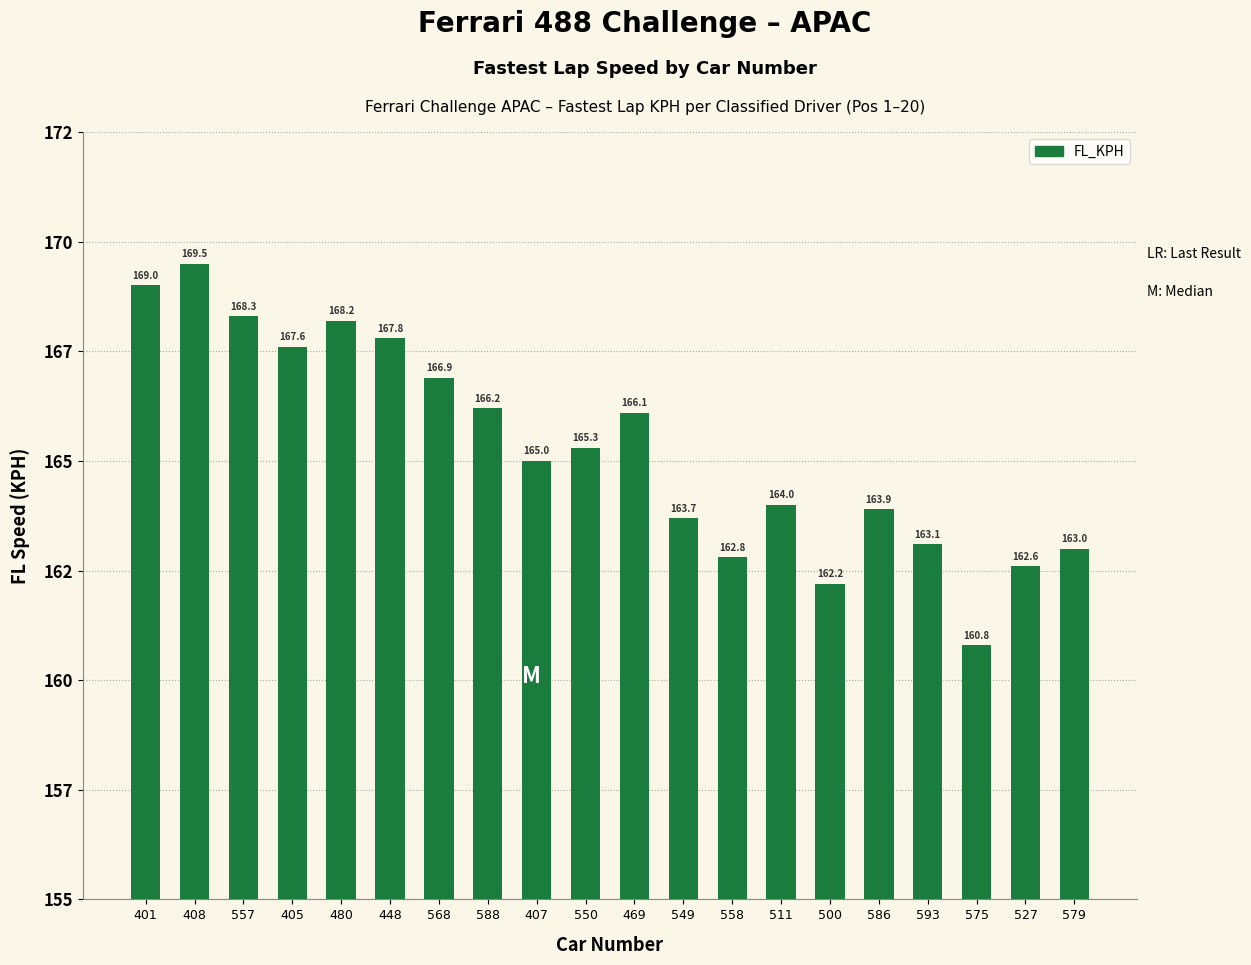

What is the change in value from 557 to 480?

-0.1